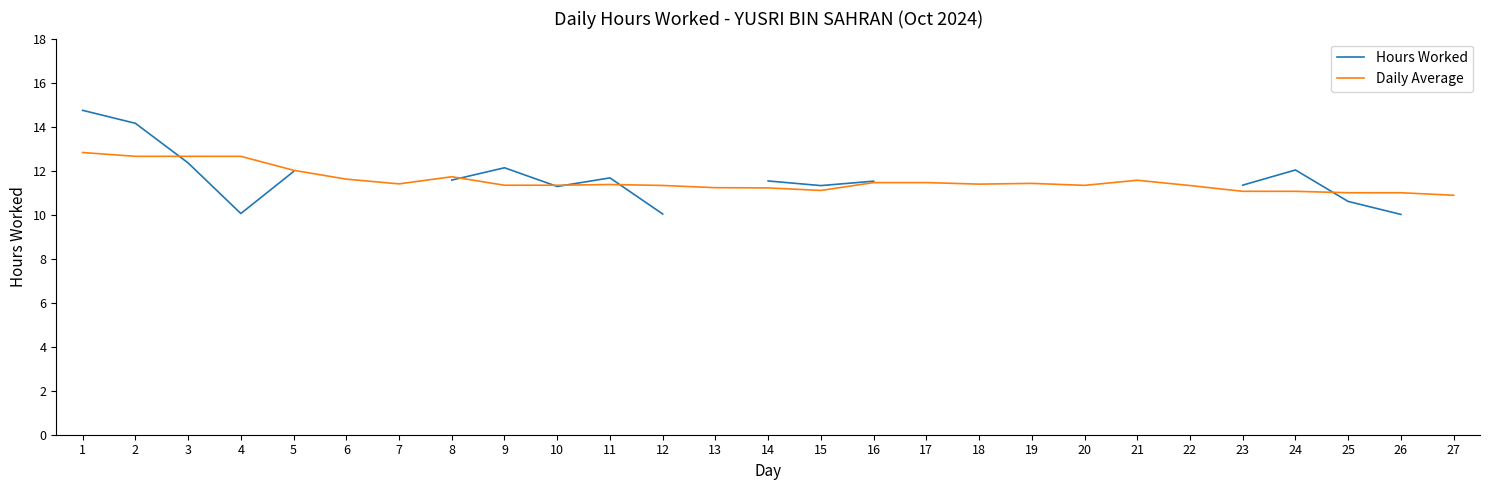

How many values in the Hours Worked series exceed 12?

5